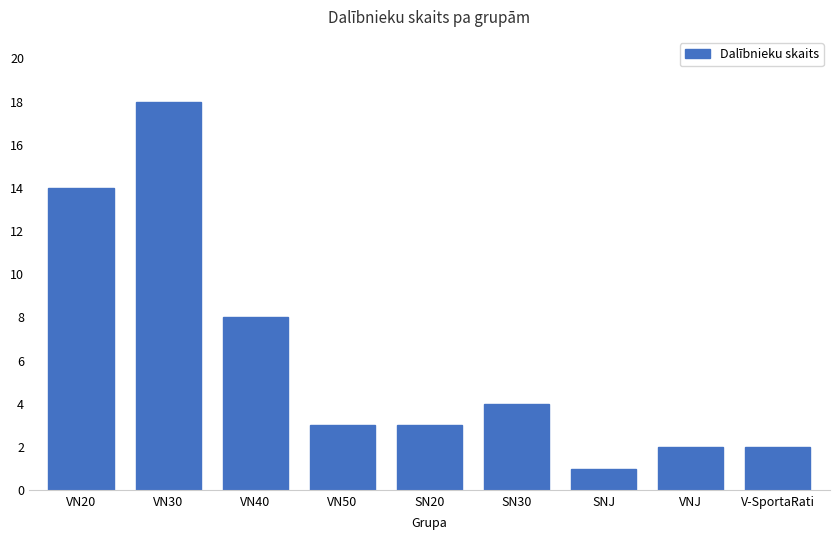

What is the sum of all values?

55